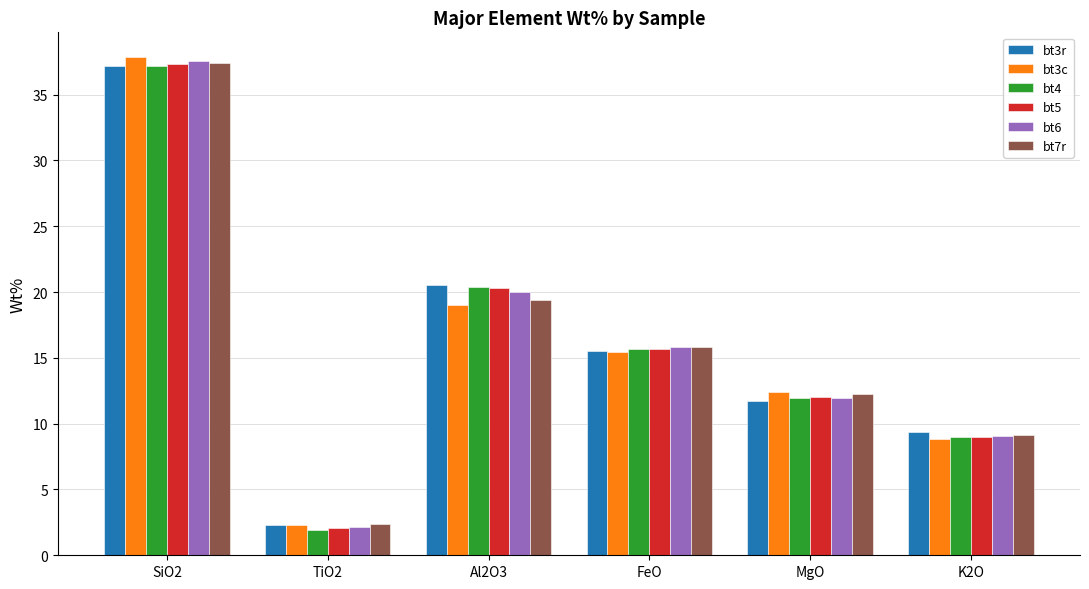

What is the difference between the maximum and minimum values in the bt4 series?

35.3